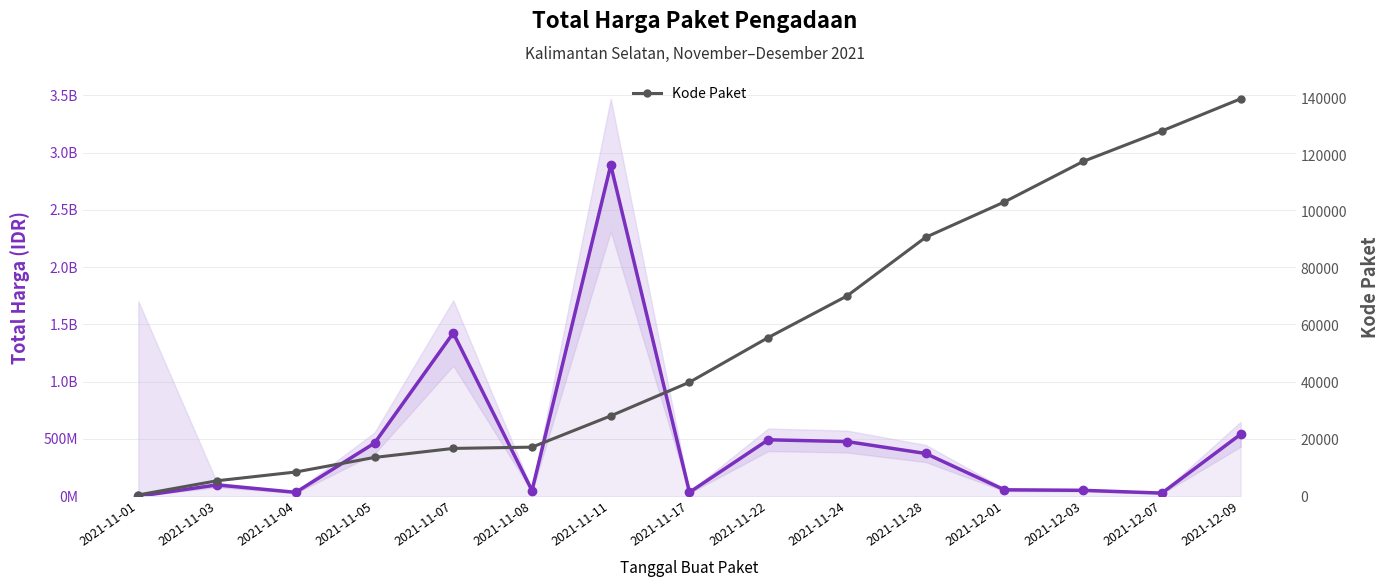

What is the label of the 7th point from the right?

2021-11-22